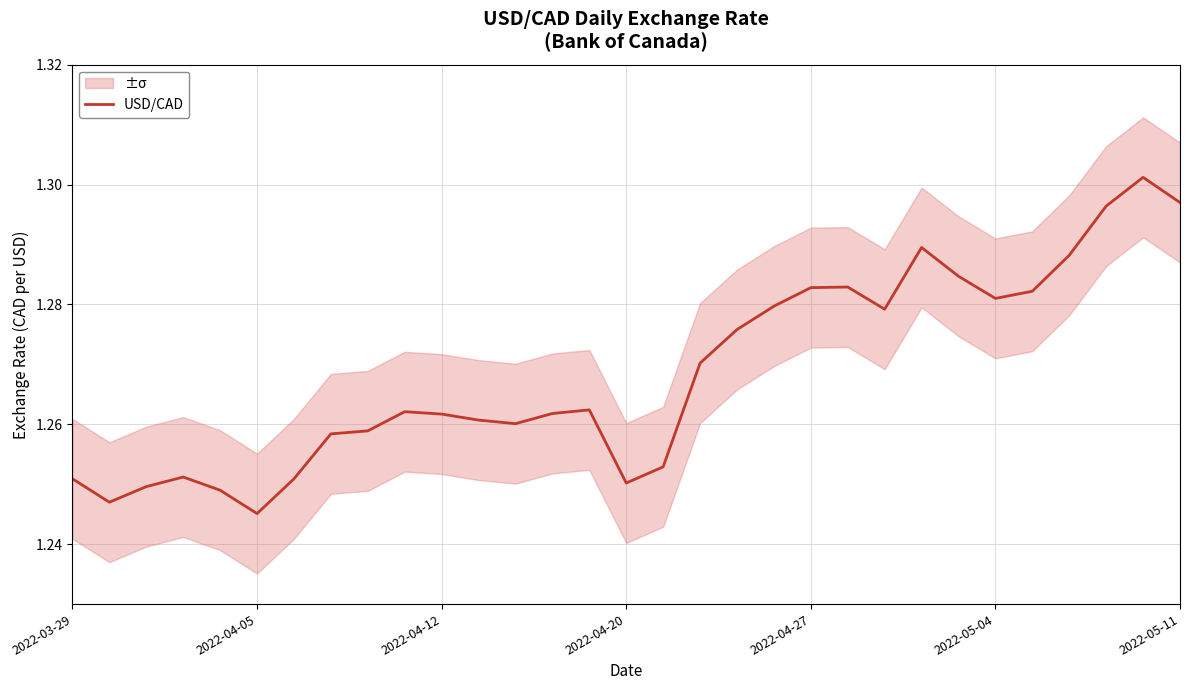

Reading left to right, what are all the values shown in this chart?

1.3	1.2	1.2	1.3	1.2	1.2	1.3	1.3	1.3	1.3	1.3	1.3	1.3	1.3	1.3	1.3	1.3	1.3	1.3	1.3	1.3	1.3	1.3	1.3	1.3	1.3	1.3	1.3	1.3	1.3	1.3